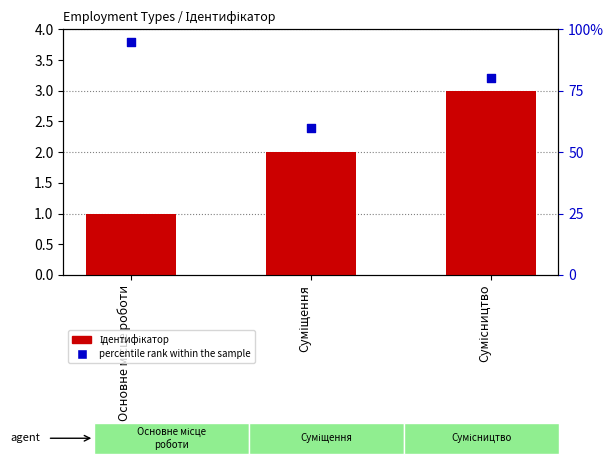

What are all the series names shown in the legend?

Ідентифікатор, percentile rank within the sample